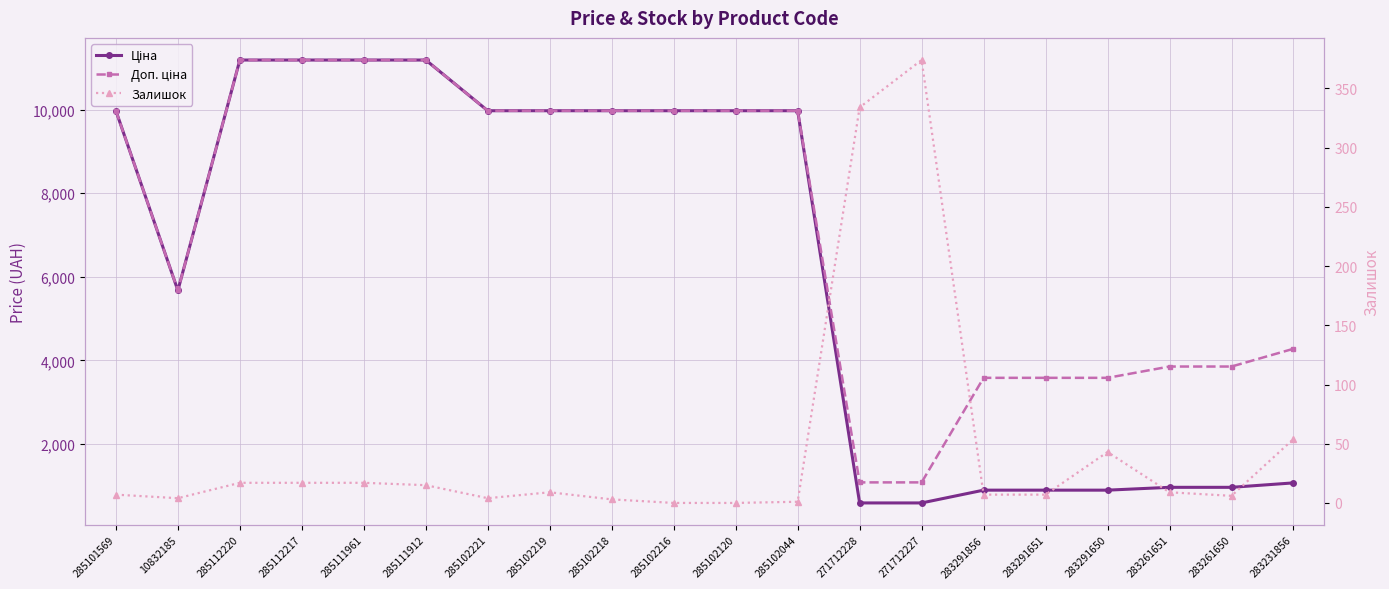

True or false: Залишок and Ціна intersect in this chart.

False